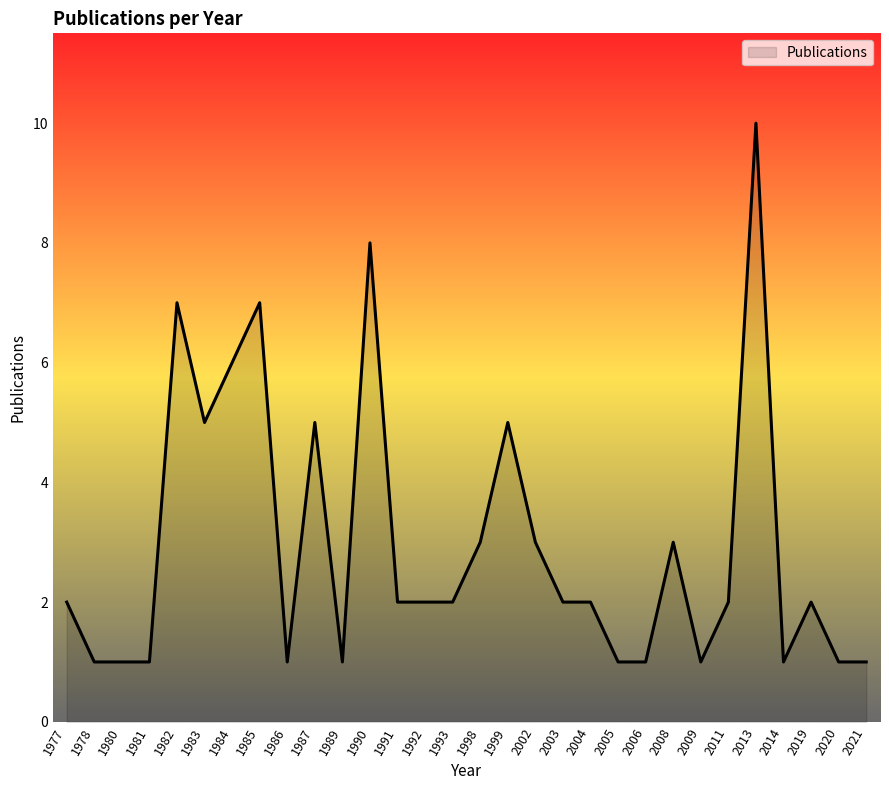

What is the change in value from 1977 to 1986?

-1